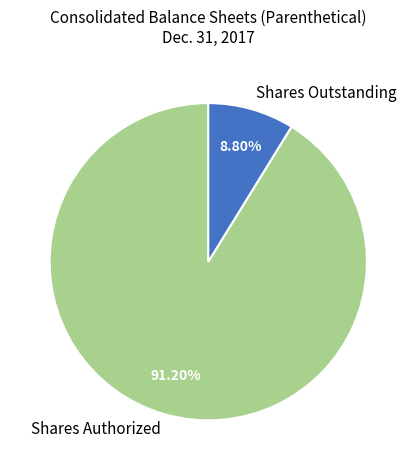

Combined, do Shares Authorized and Shares Outstanding account for over 50%?

Yes